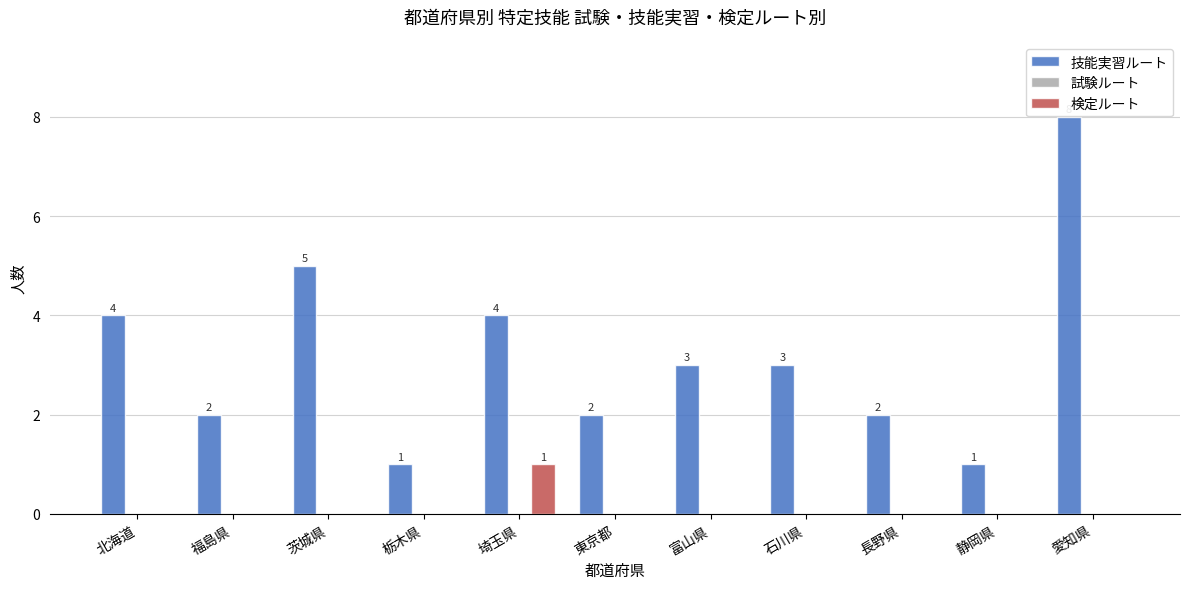

Is it true that 検定ルート equals 1 at 栃木県?

False